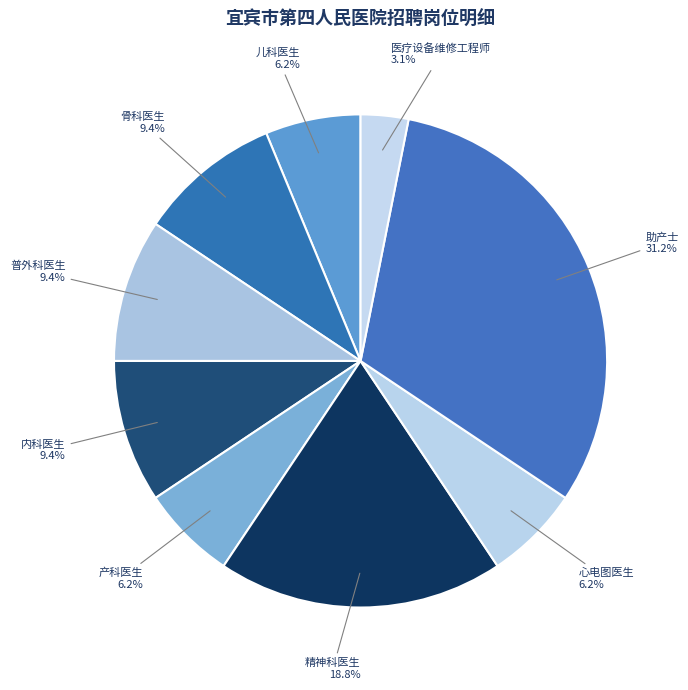

To the nearest percent, what is the combined percentage of 助产士 and 骨科医生?

41%